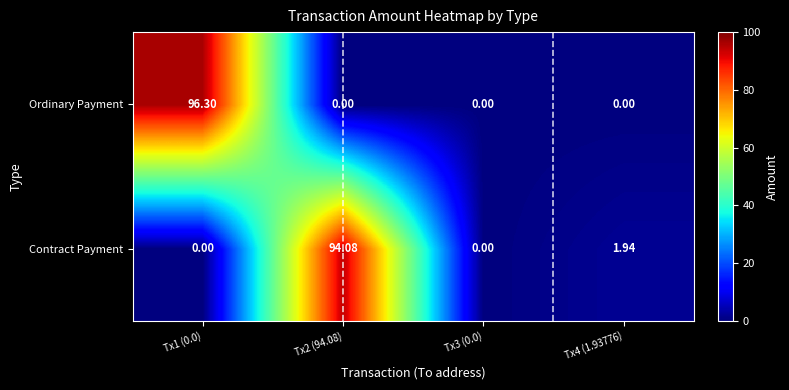

How many series are shown in this chart?

2